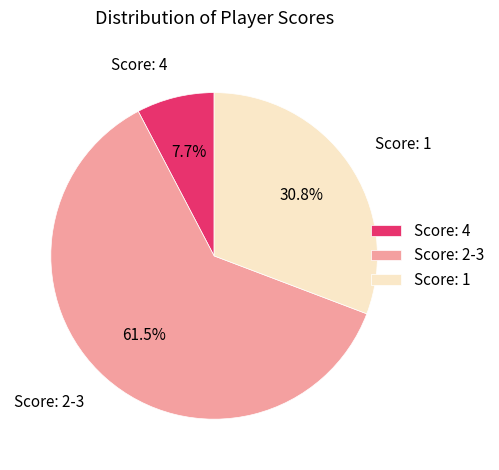

Is Score: 1 the majority of the pie?

No